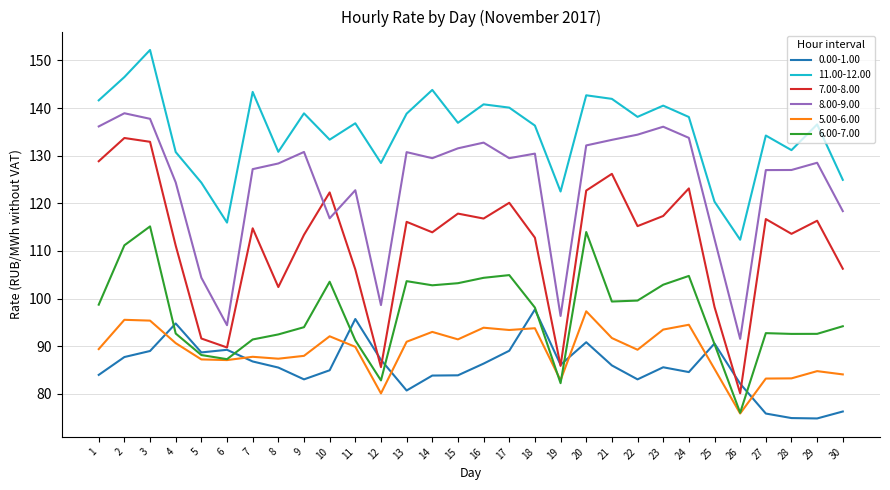

What is the smallest value displayed?

74.8